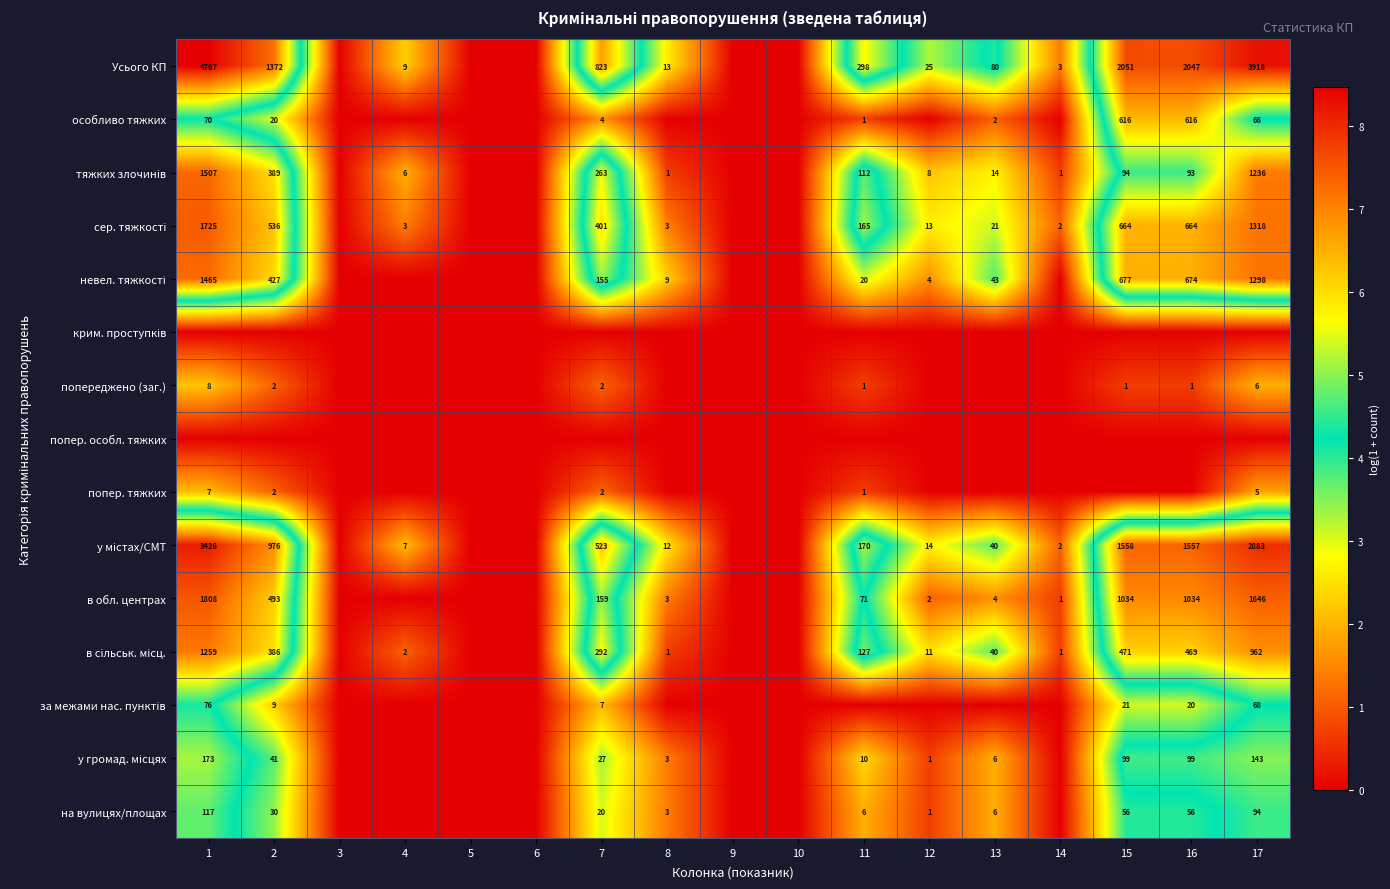

Rank the categories by тяжких злочинів value from highest to lowest.

1, 17, 2, 7, 11, 15, 16, 13, 12, 4, 8, 14, 3, 5, 6, 9, 10